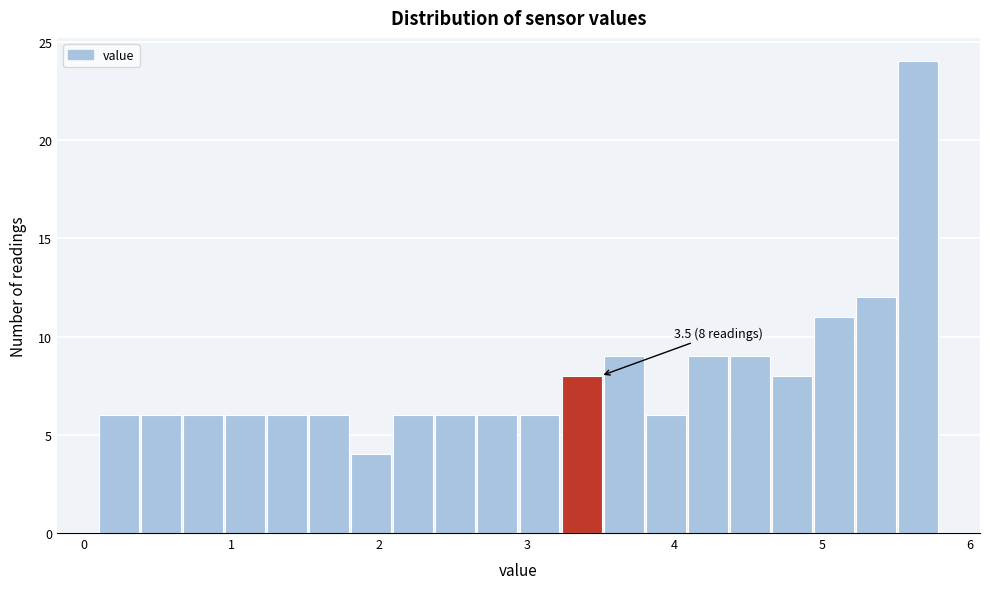

Read against the x-axis, roughly where is the centre of the tallest bar?

5.7